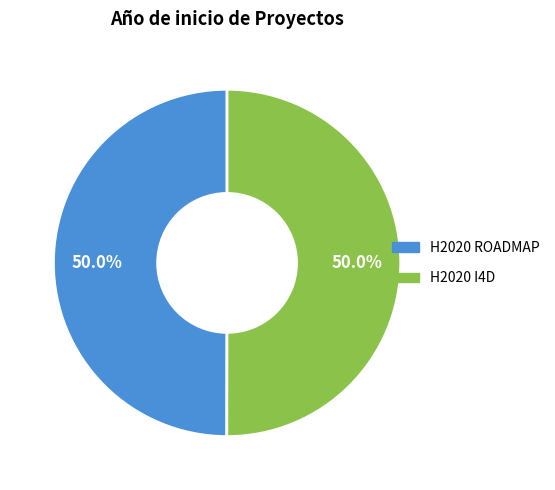

What portion of the pie excludes H2020 I4D?

50.0%